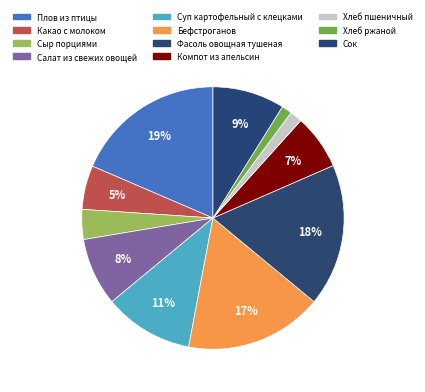

How many segments does this pie chart have?

11